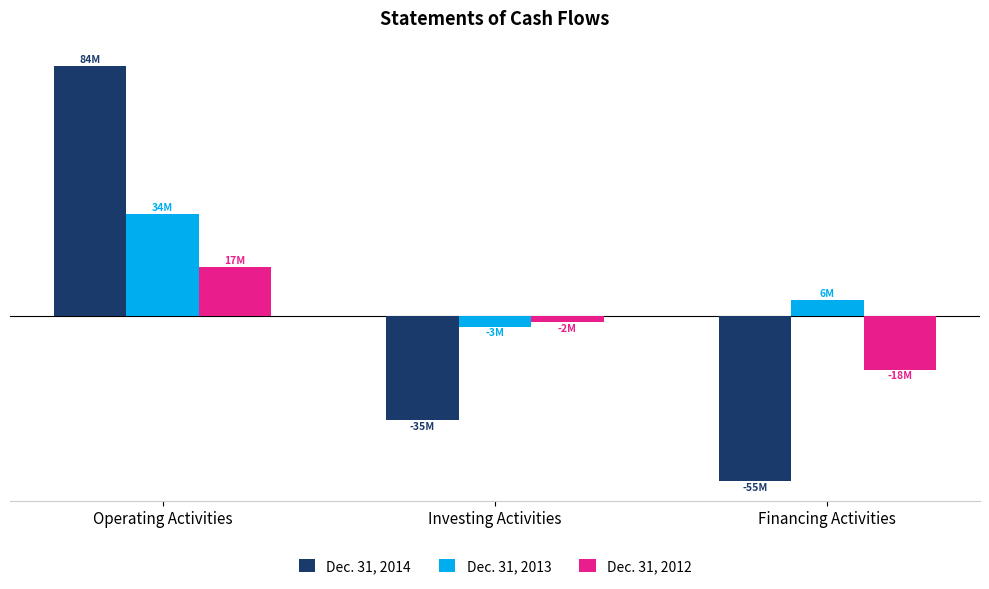

Which series has the widest spread of values?

Dec. 31, 2014